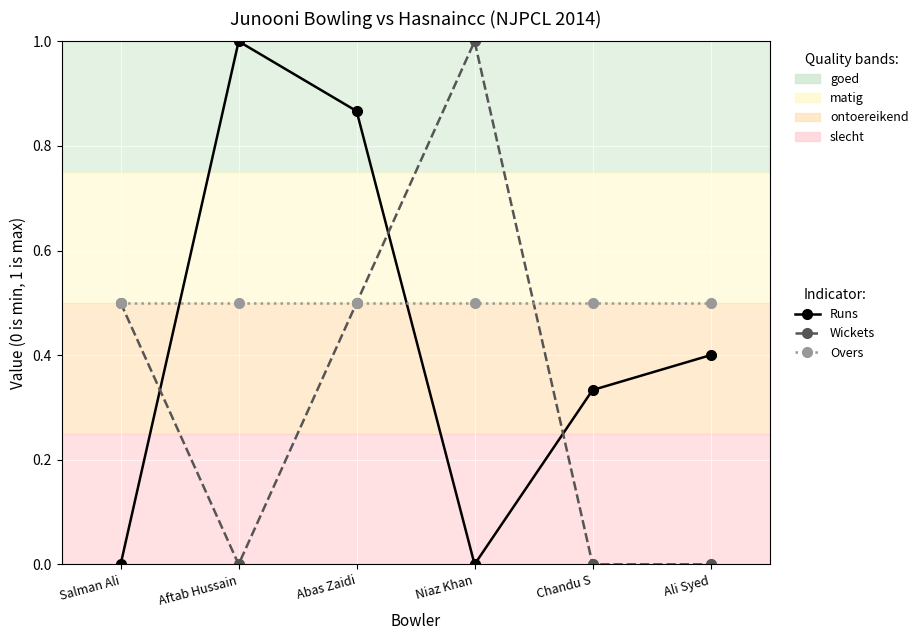

Does the chart display data point markers on the line(s)?

Yes